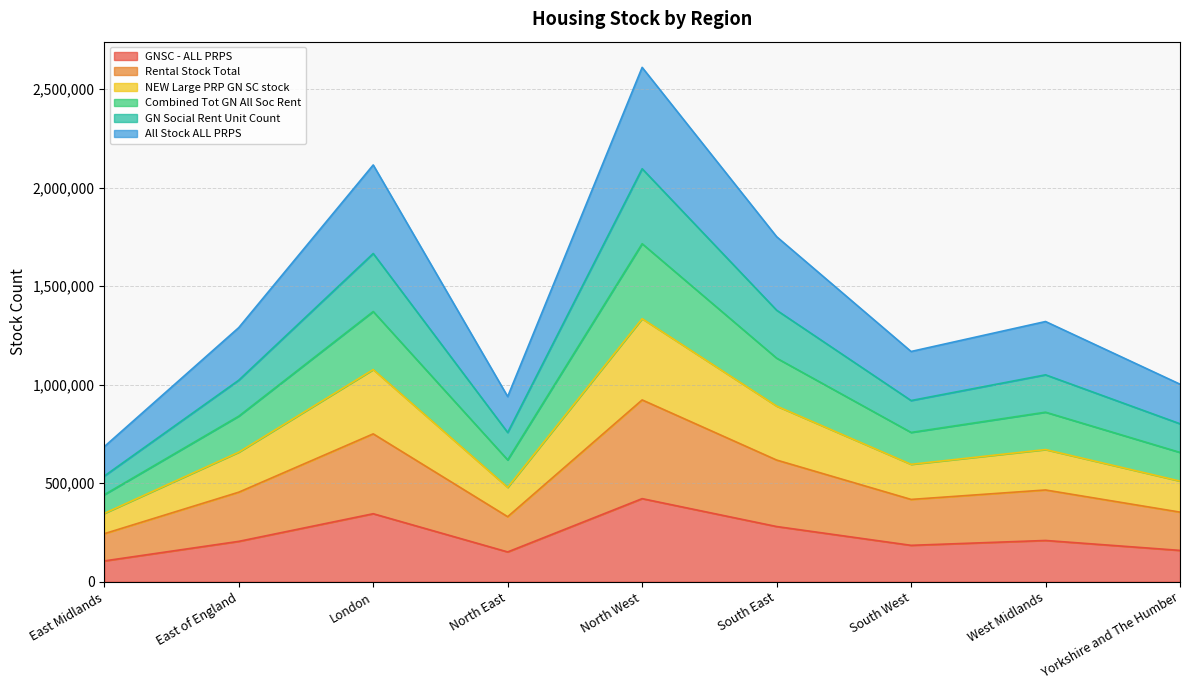

What is the label of the 2nd point from the left?

East of England